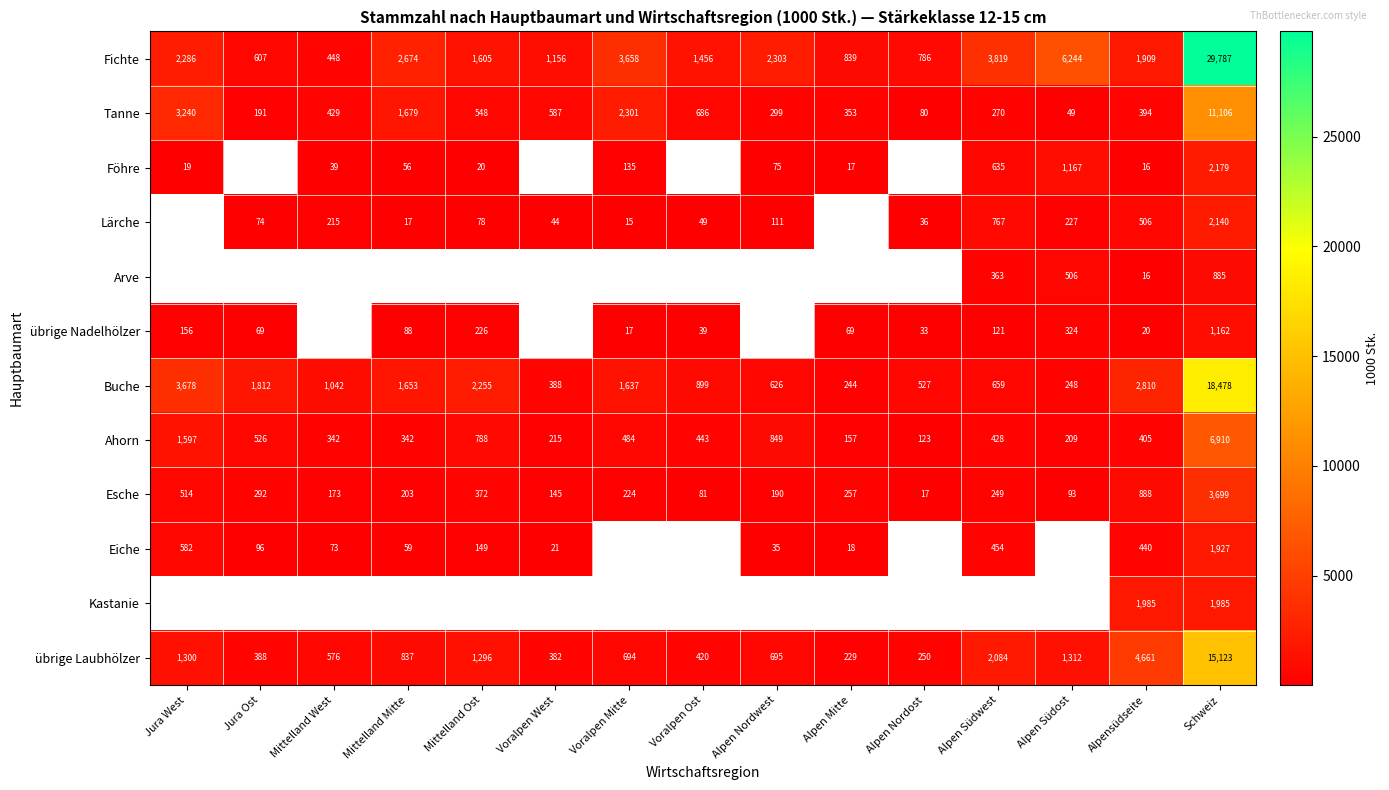

List the labels in order of Tanne value, largest first.

Schweiz, Jura West, Voralpen Mitte, Mittelland Mitte, Voralpen Ost, Voralpen West, Mittelland Ost, Mittelland West, Alpensüdseite, Alpen Mitte, Alpen Nordwest, Alpen Südwest, Jura Ost, Alpen Nordost, Alpen Südost